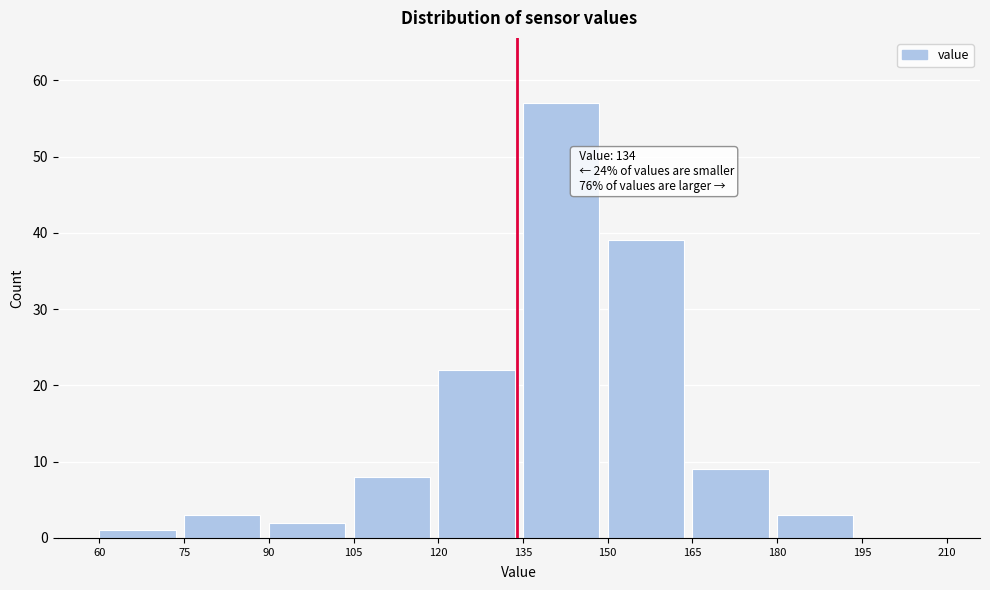

Which range on the x-axis has the tallest bar?

135 to 150